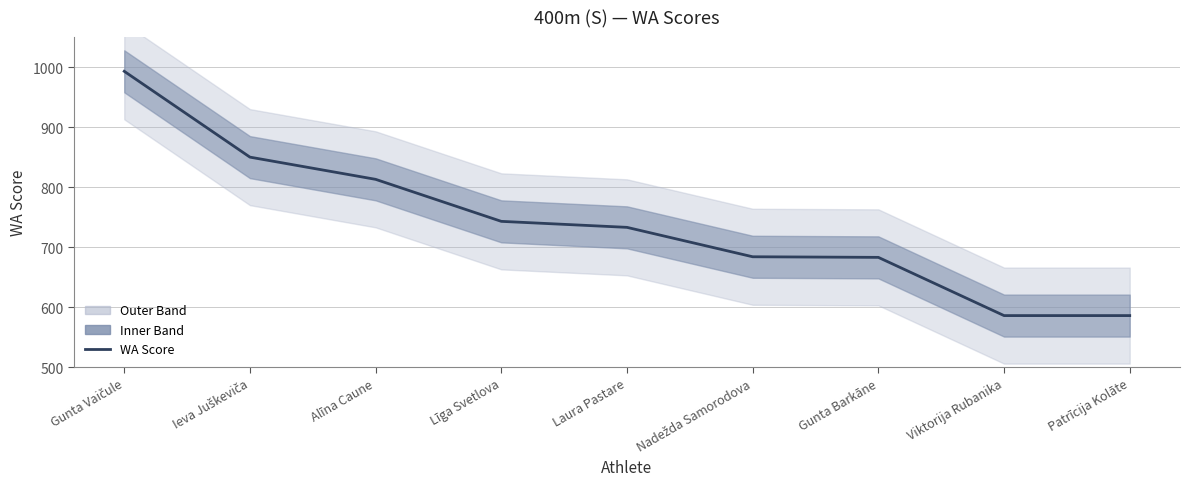

Which category has the lowest value across all series?

Viktorija Rubanika